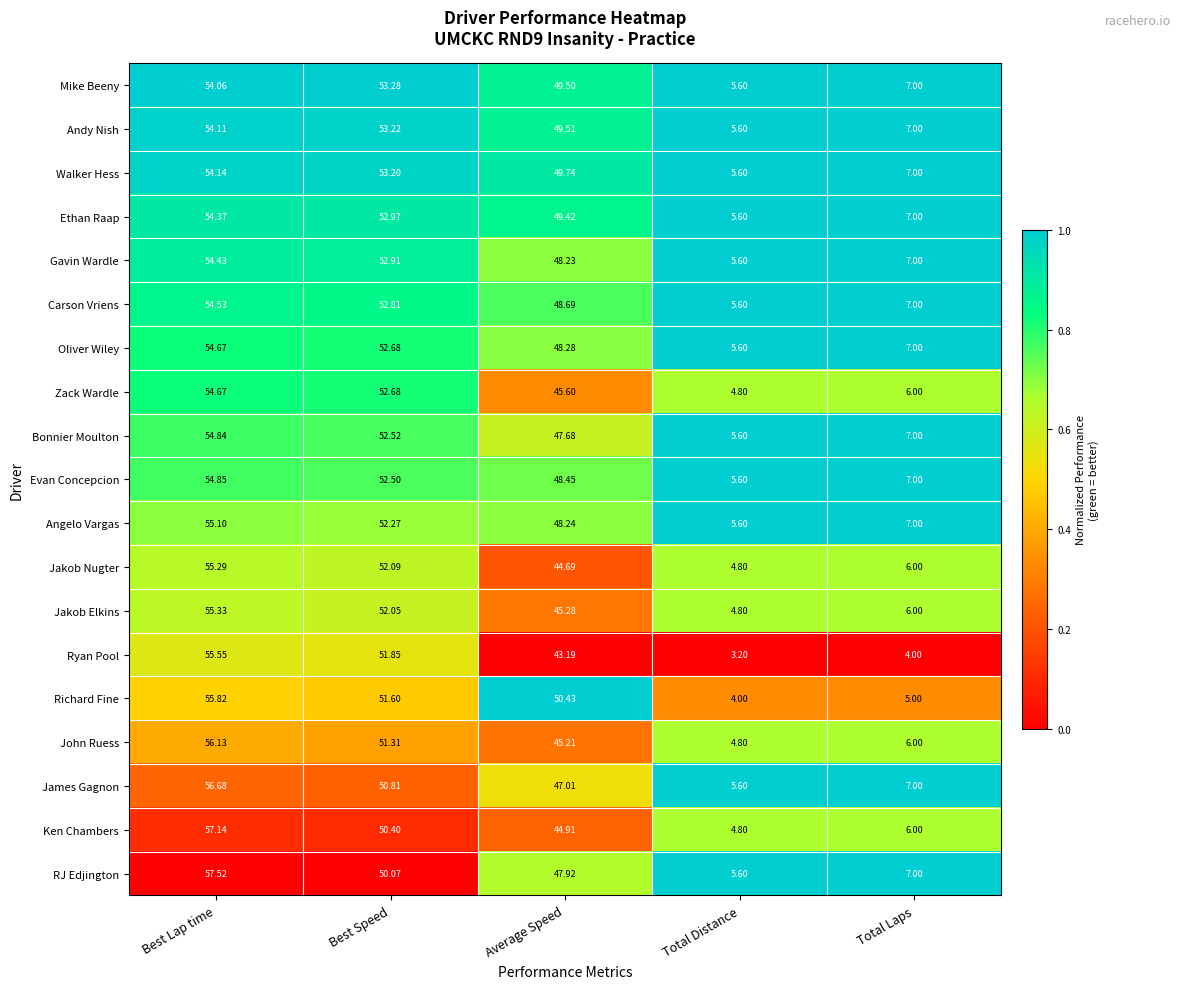

At which label does Jakob Nugter first exceed 44?

Best Lap time